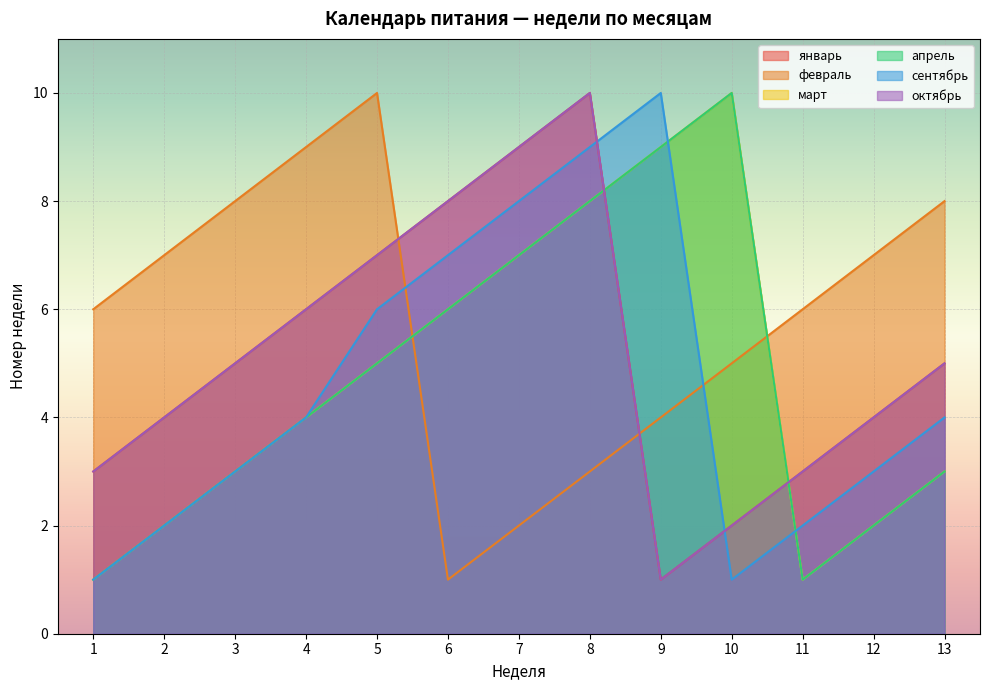

Is it true that сентябрь equals 0 at 11?

False